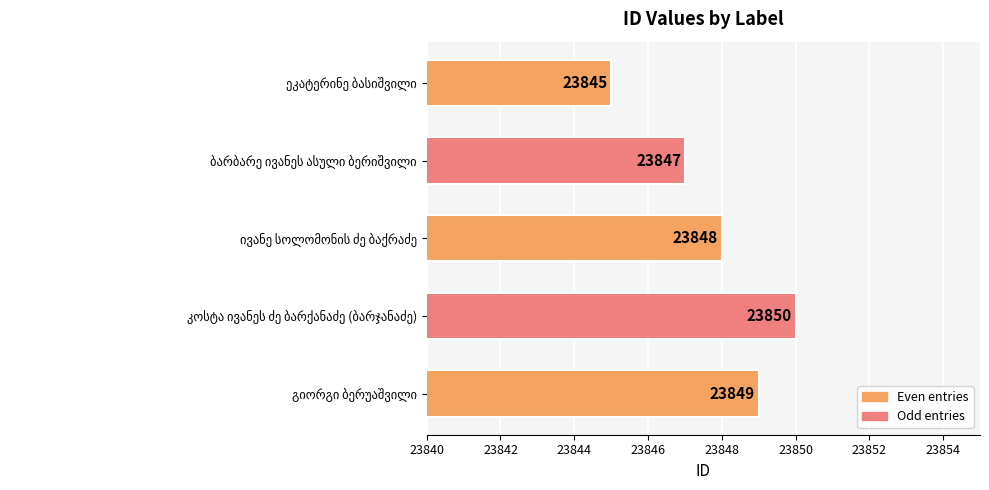

Reading bottom to top, list all the values displayed in this chart.

23849	23850	23848	23847	23845